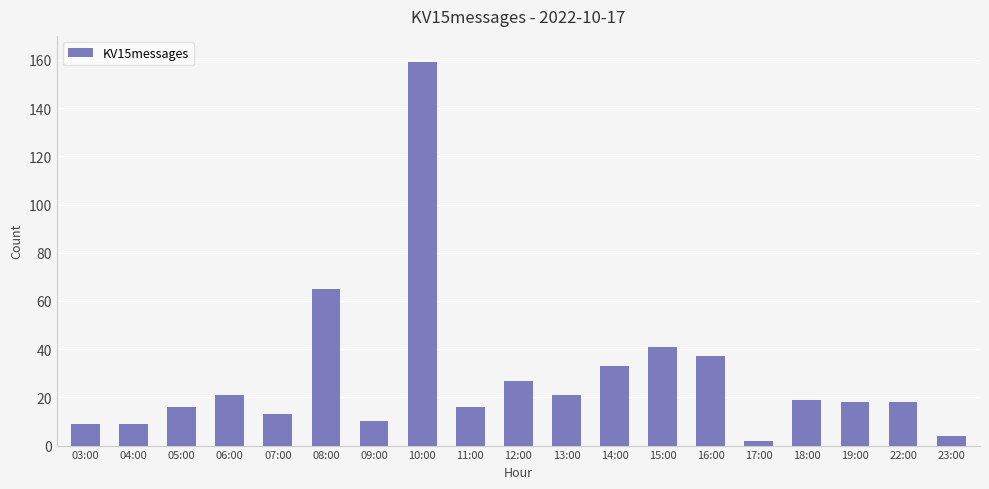

The value at 03:00 is 9. True or false?

True